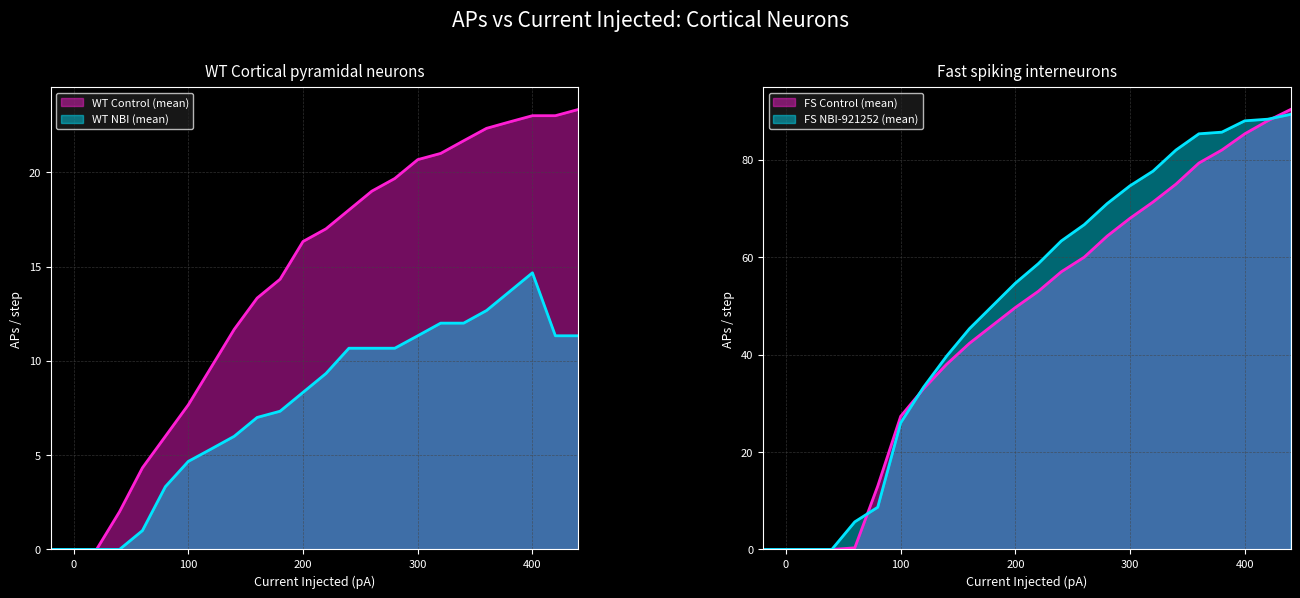

Is it true that WT Control (mean) equals 7.9 at 0?

False